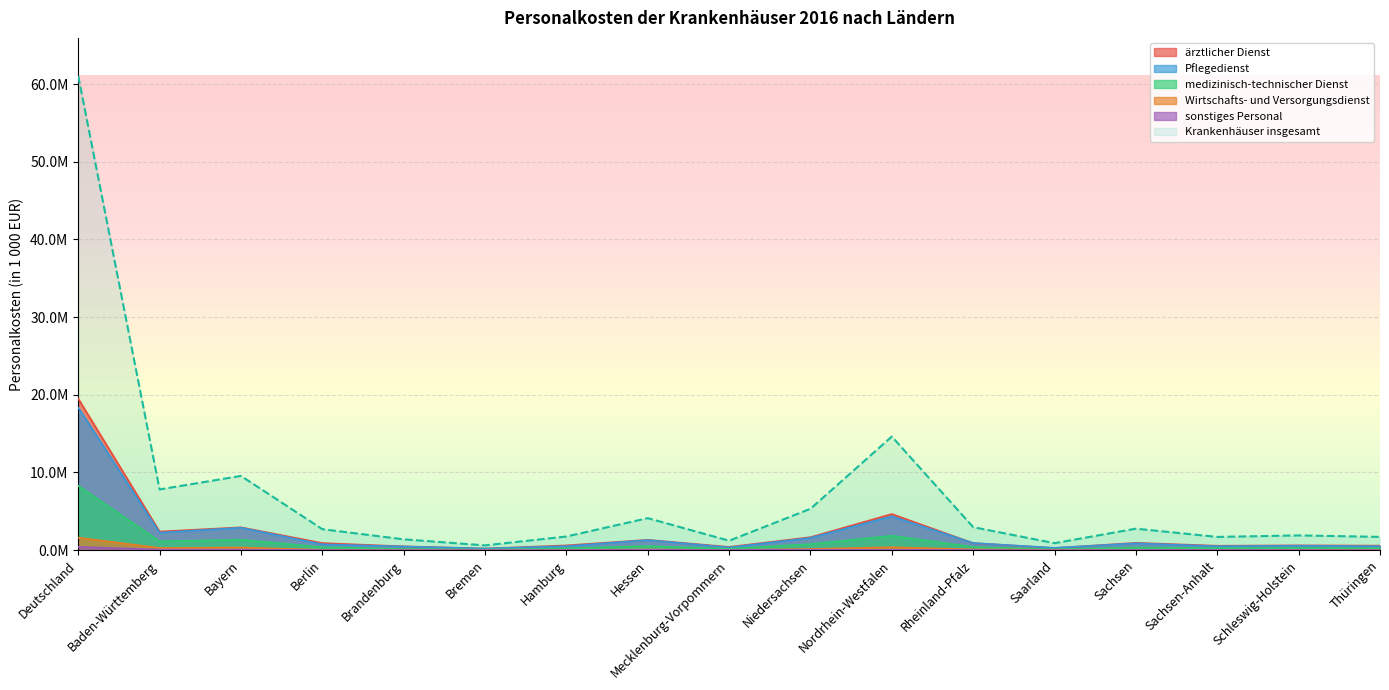

What is the minimum value for sonstiges Personal?

1020.7